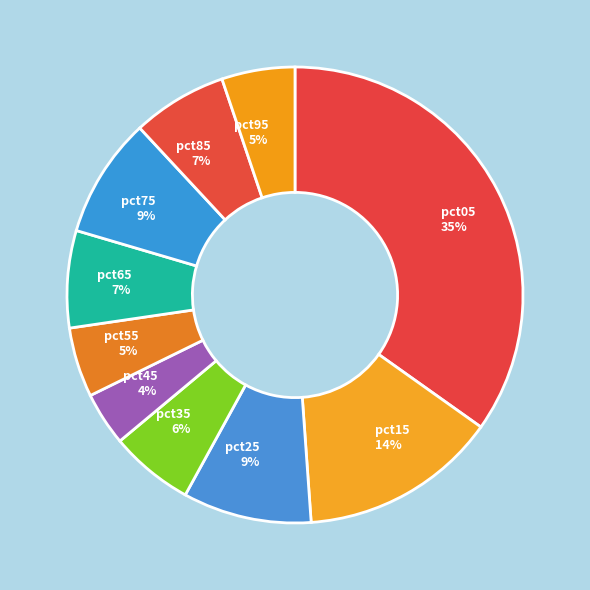

To the nearest percent, what portion does pct95 represent?

5%